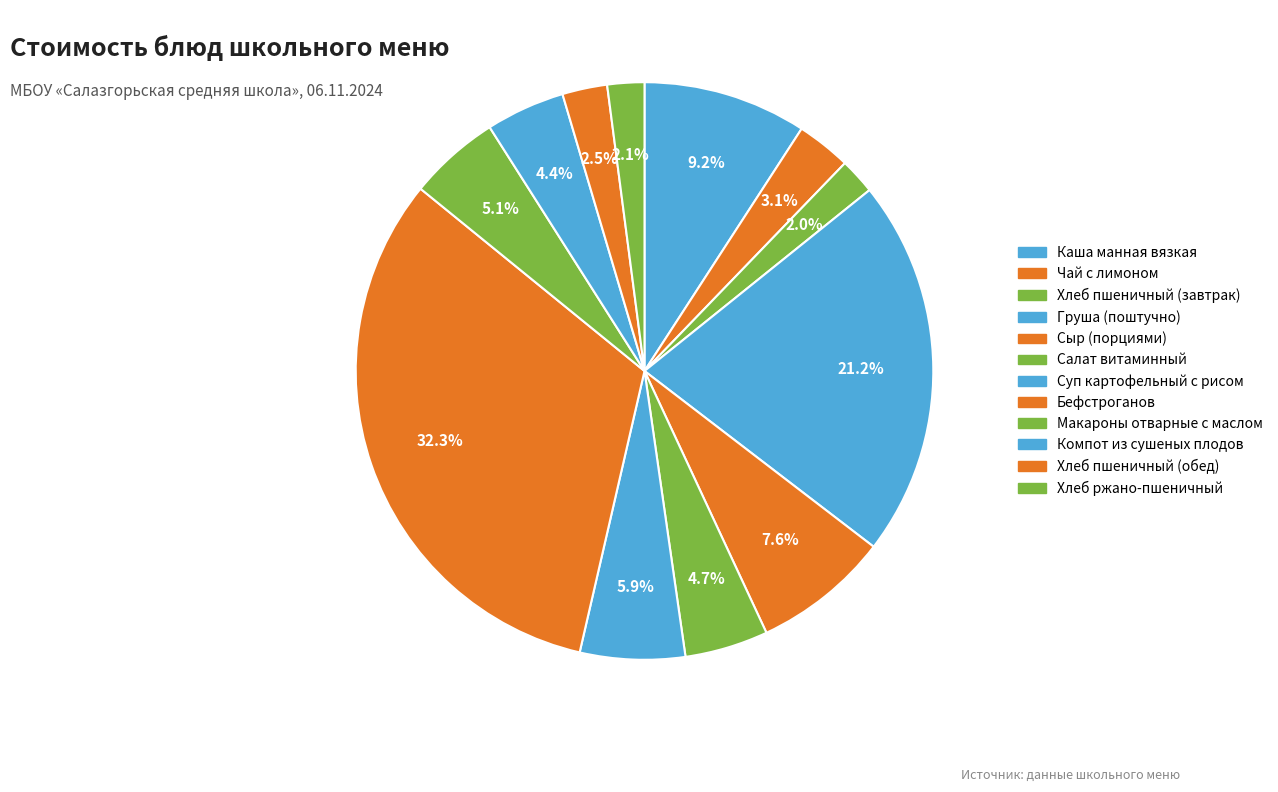

Rank the categories by value from highest to lowest.

Бефстроганов, Груша (поштучно), Каша манная вязкая, Сыр (порциями), Суп картофельный с рисом, Макароны отварные с маслом, Салат витаминный, Компот из сушеных плодов, Чай с лимоном, Хлеб пшеничный (обед), Хлеб ржано-пшеничный, Хлеб пшеничный (завтрак)